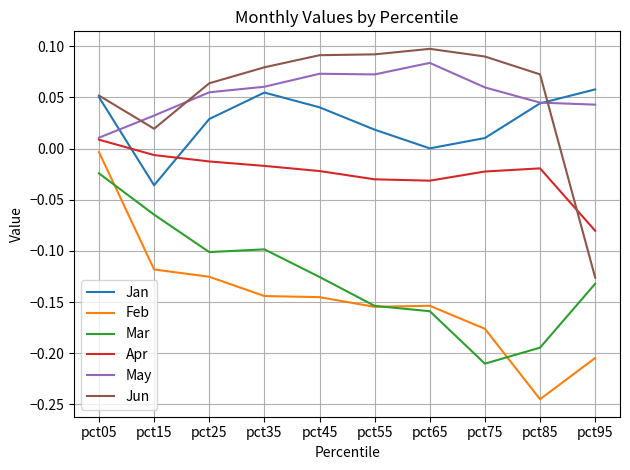

Does the chart have visible grid lines?

Yes